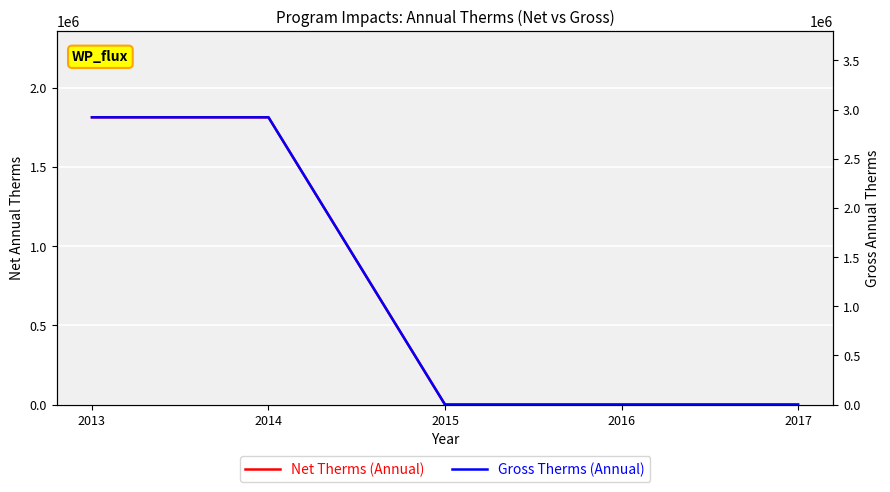

How many series are shown in this chart?

2